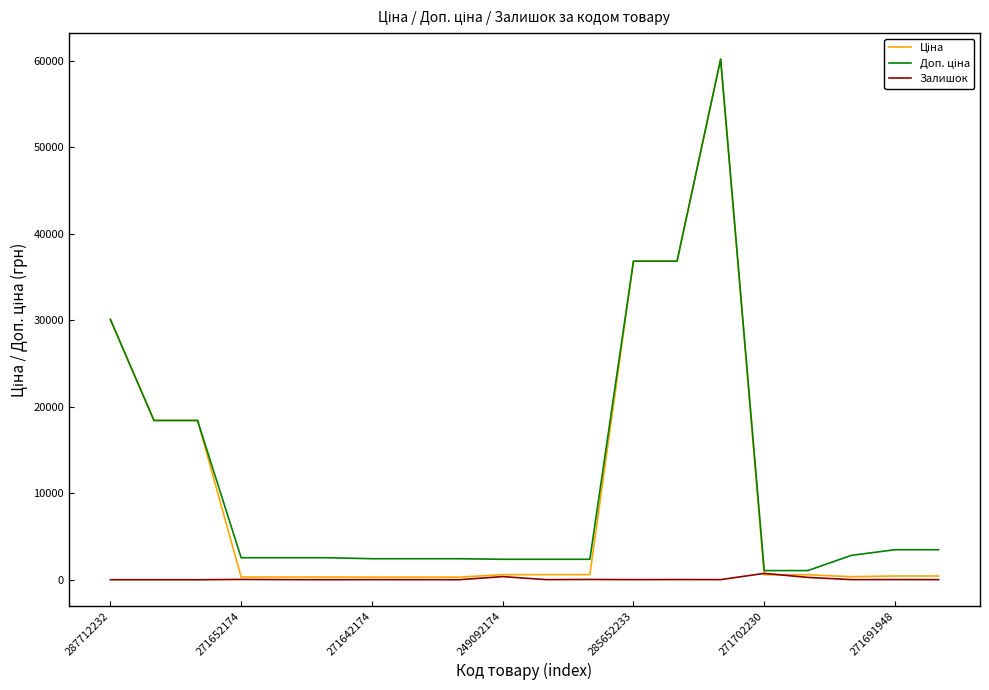

What is the greatest value displayed?

60205.6